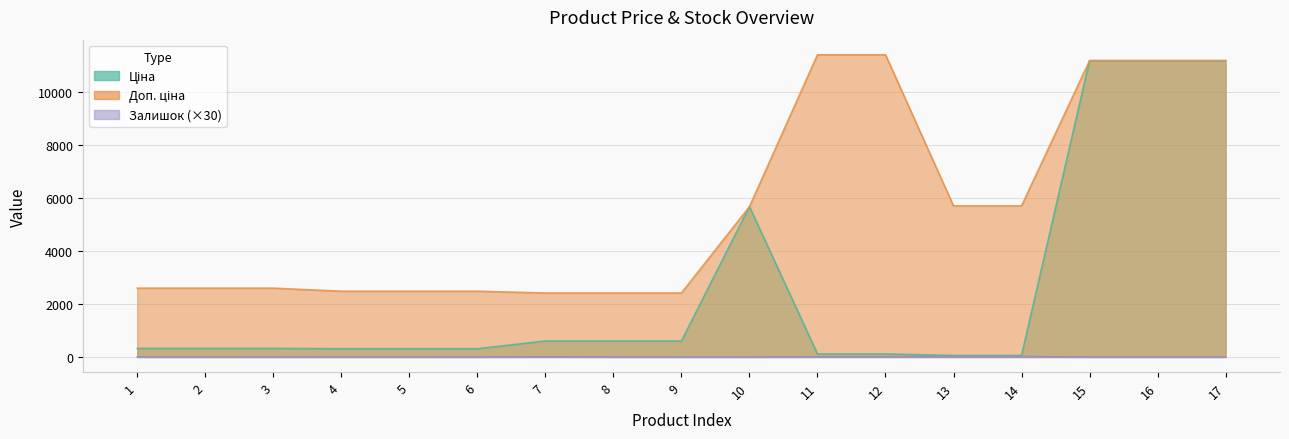

Rank the series at 8 from lowest to highest value.

Залишок, Ціна, Доп. ціна